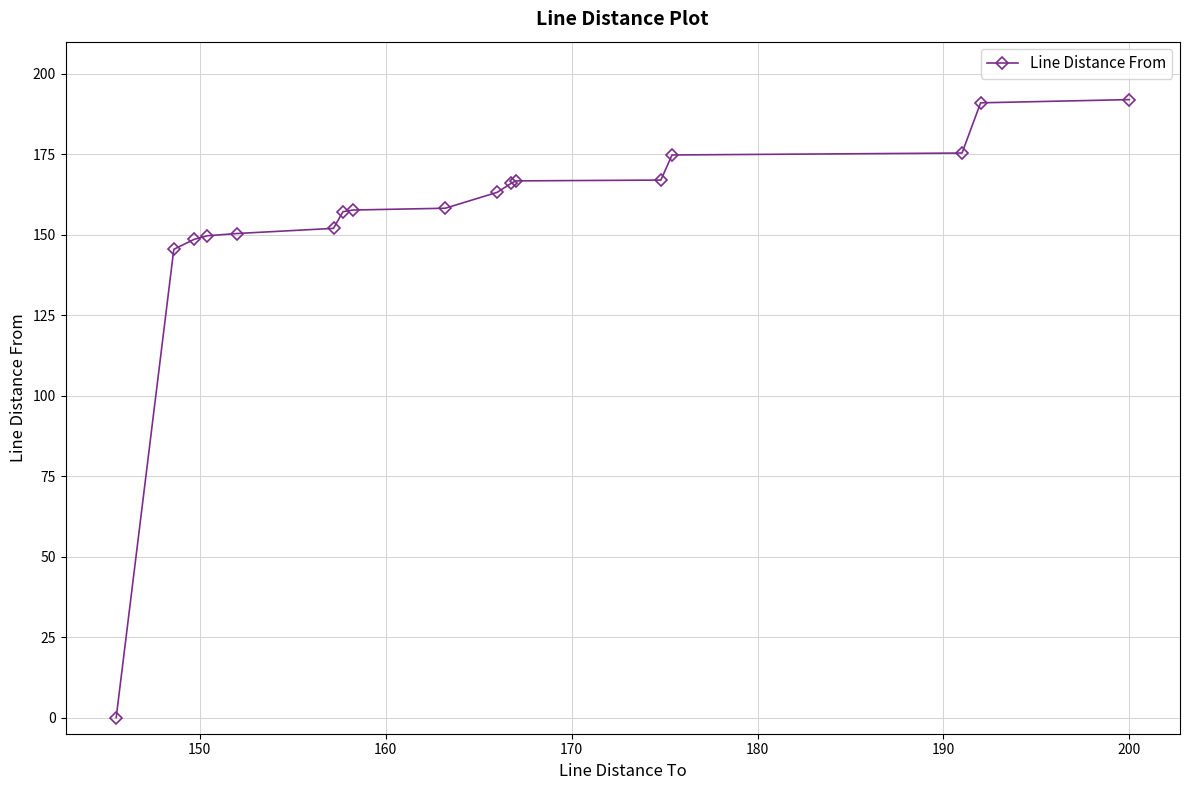

What is the greatest value displayed?

192.0